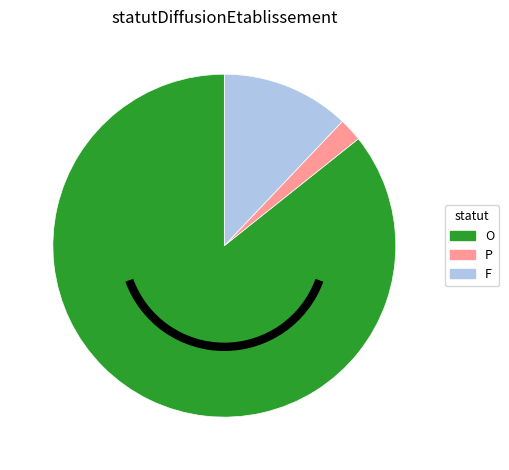

Does O account for over 50% of the chart?

Yes